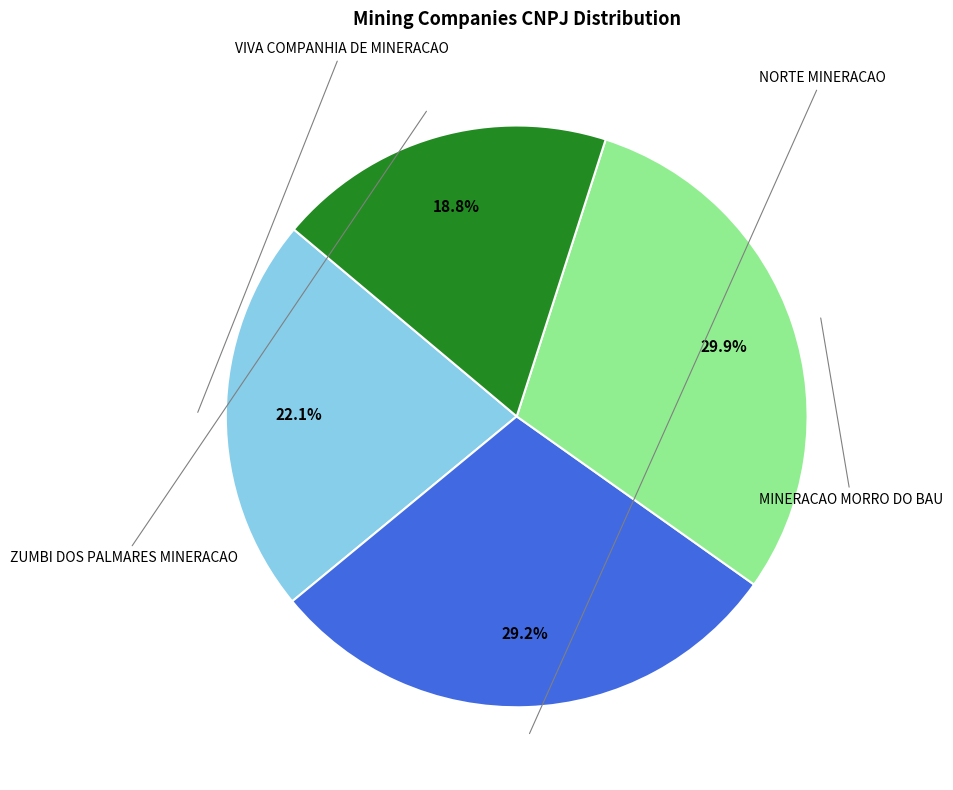

Is it true that ZUMBI DOS PALMARES MINERACAO is 19% of the pie?

True